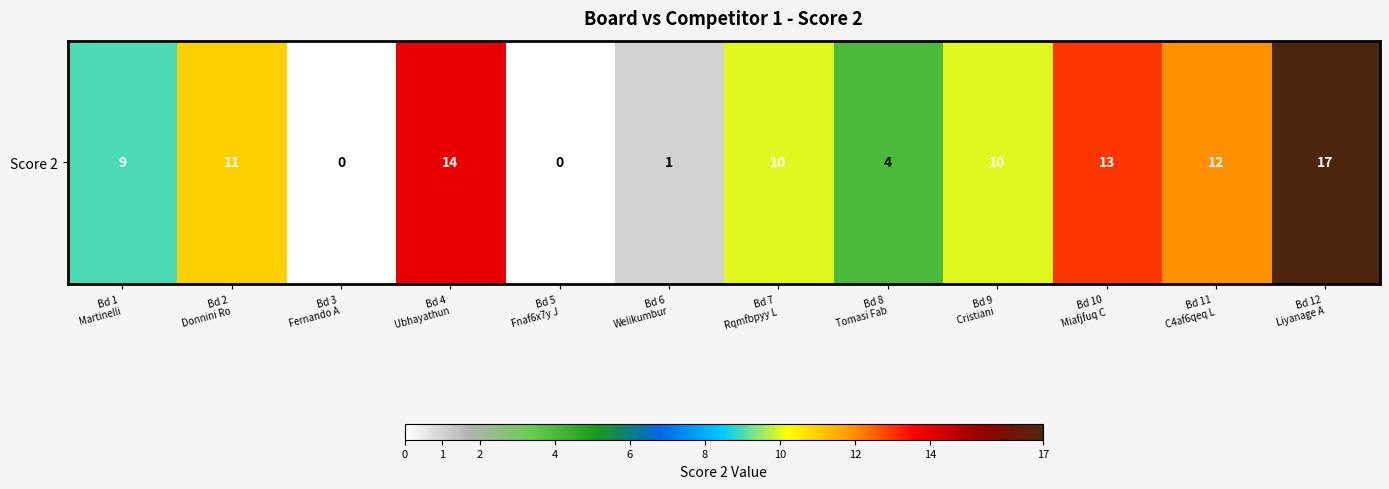

Reading right to left, extract all data points from this chart.

Bd 12
Liyanage A=17	Bd 11
C4af6qeq L=12	Bd 10
Miafjfuq C=13	Bd 9
Cristiani =10	Bd 8
Tomasi Fab=4	Bd 7
Rqmfbpyy L=10	Bd 6
Welikumbur=1	Bd 5
Fnaf6x7y J=0	Bd 4
Ubhayathun=14	Bd 3
Fernando A=0	Bd 2
Donnini Ro=11	Bd 1
Martinelli=9